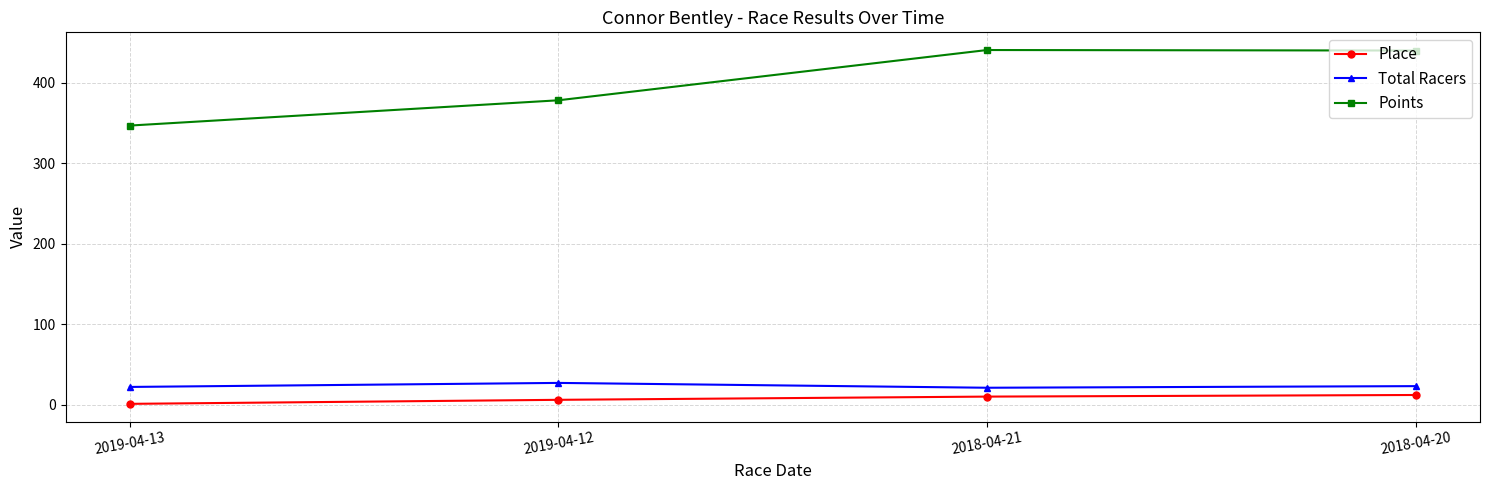

Count the number of data series in this chart.

3